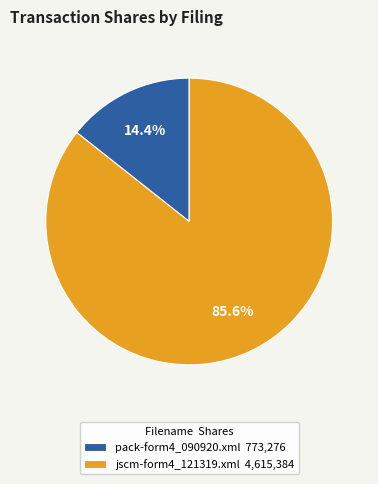

To the nearest percent, what percentage of the pie is jscm-form4_121319.xml?

86%